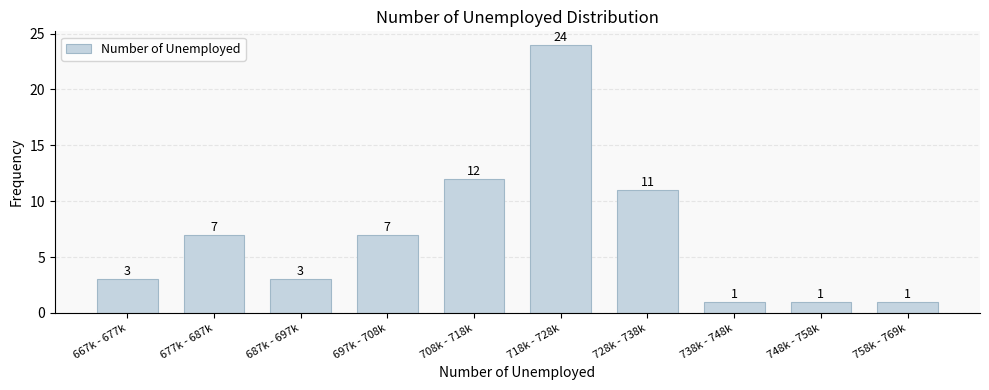

Reading left to right, list all the values displayed in this chart.

3	7	3	7	12	24	11	1	1	1